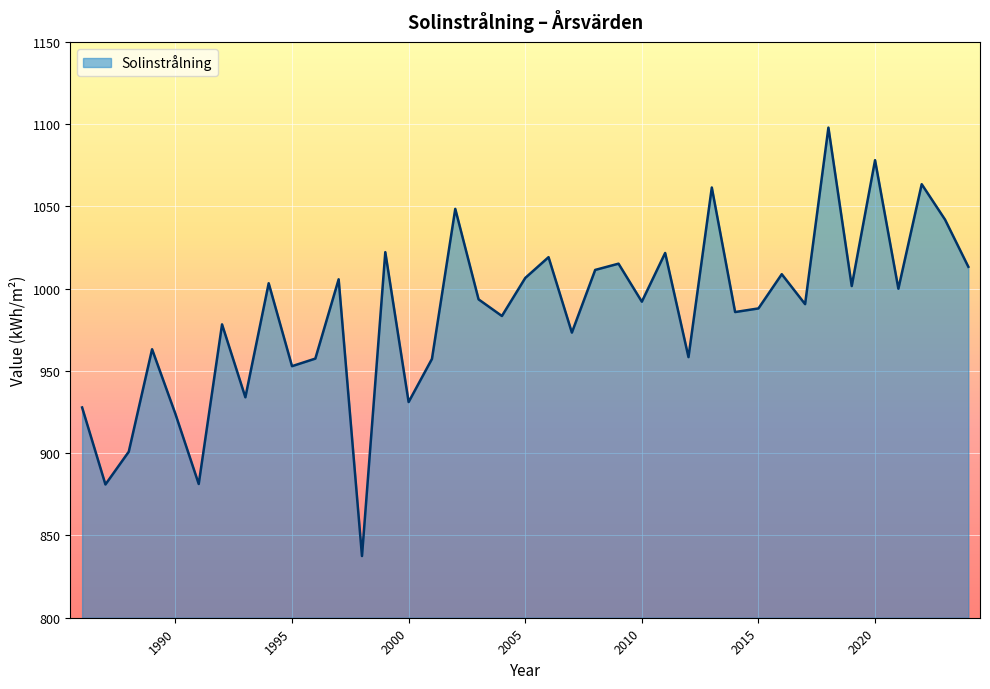

How many lines are shown in the chart?

1